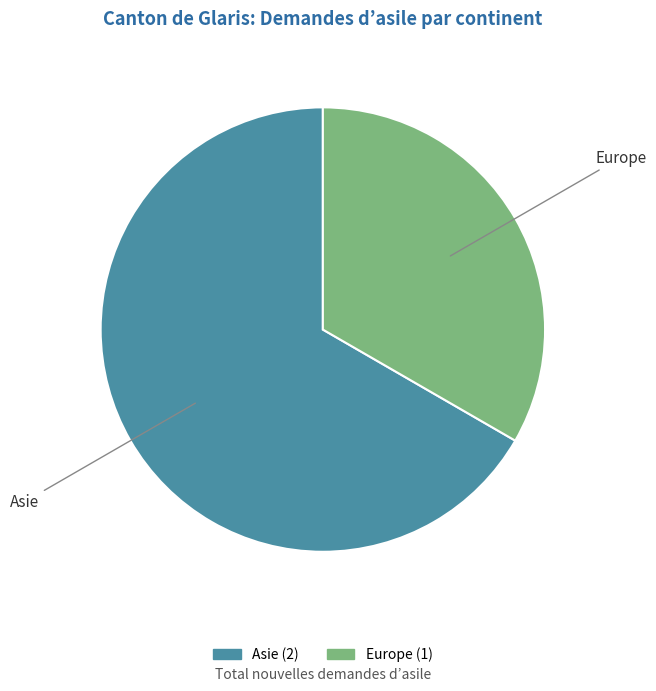

Is there a majority slice in this chart?

Yes